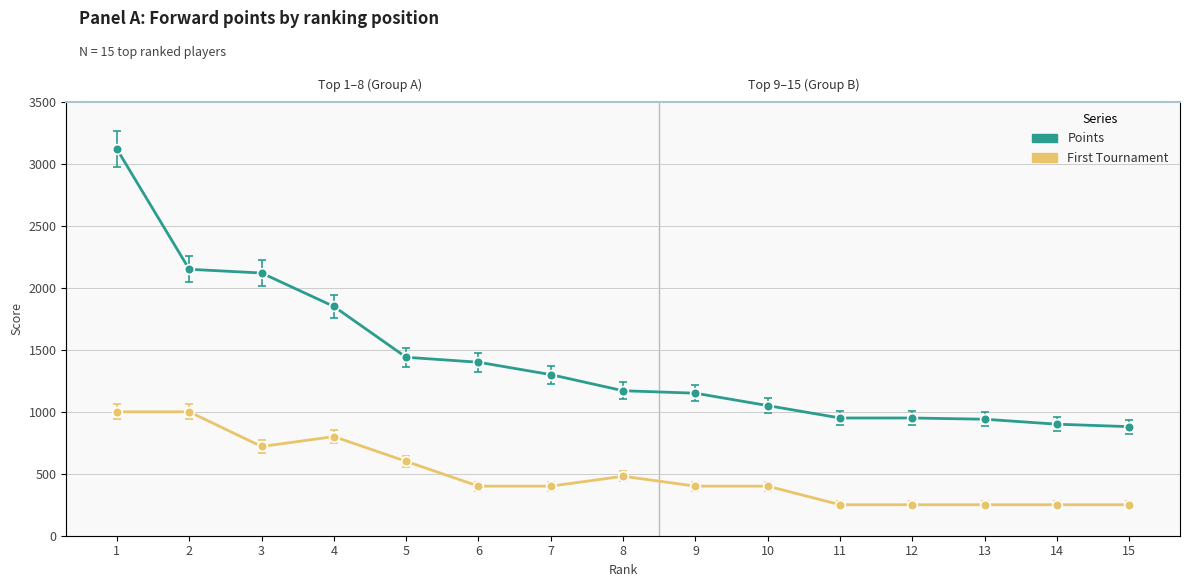

What are all the series names shown in the legend?

Points, First Tournament